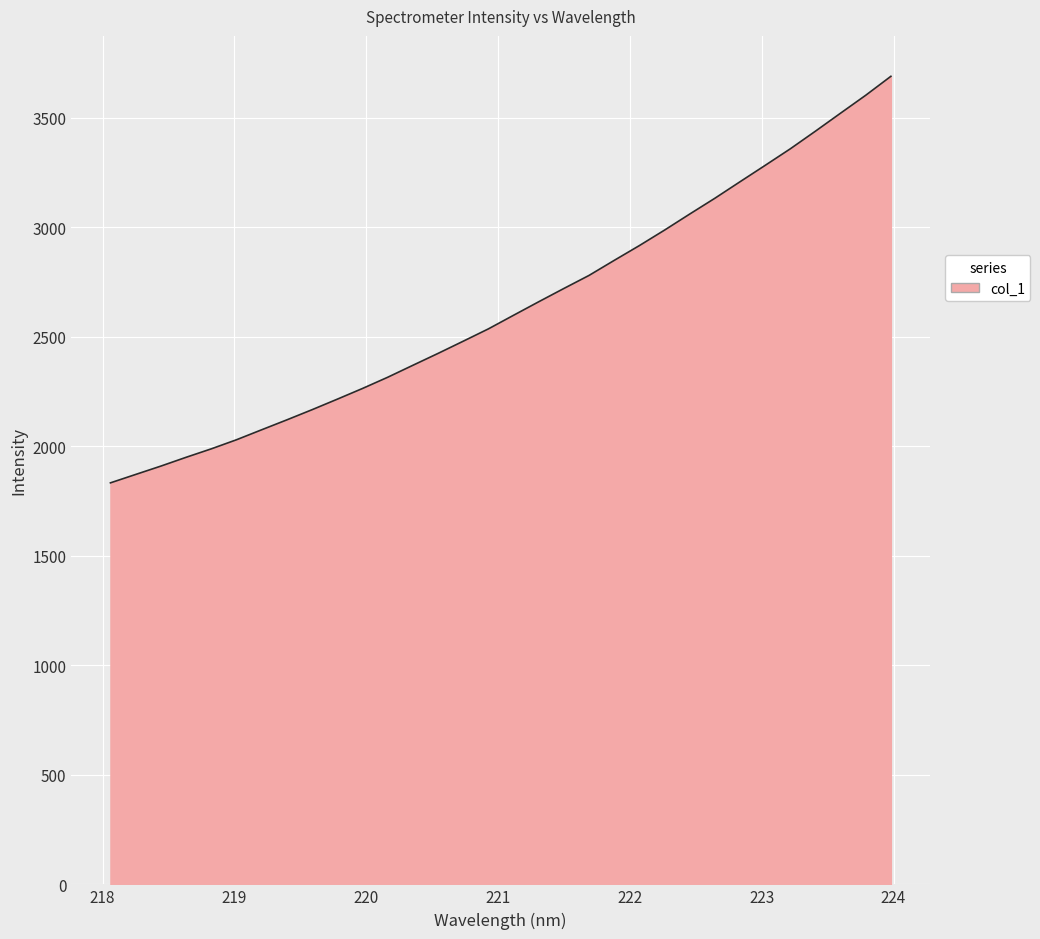

What is the difference between the maximum and minimum values?

1856.4